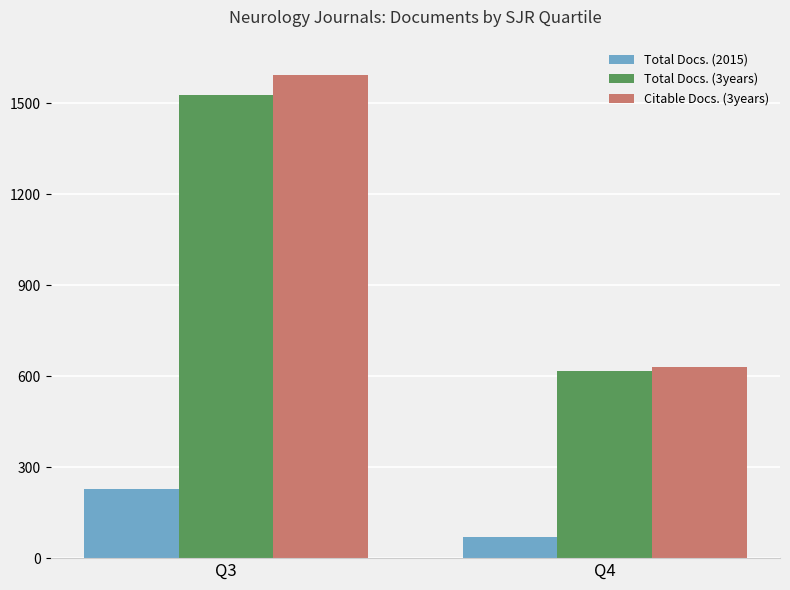

Is it true that Citable Docs. (3years) equals 2405 at Q3?

False